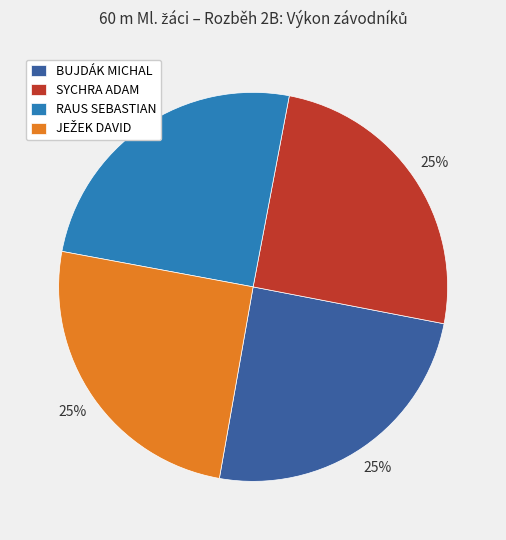

To the nearest percent, what portion does BUJDÁK MICHAL represent?

25%